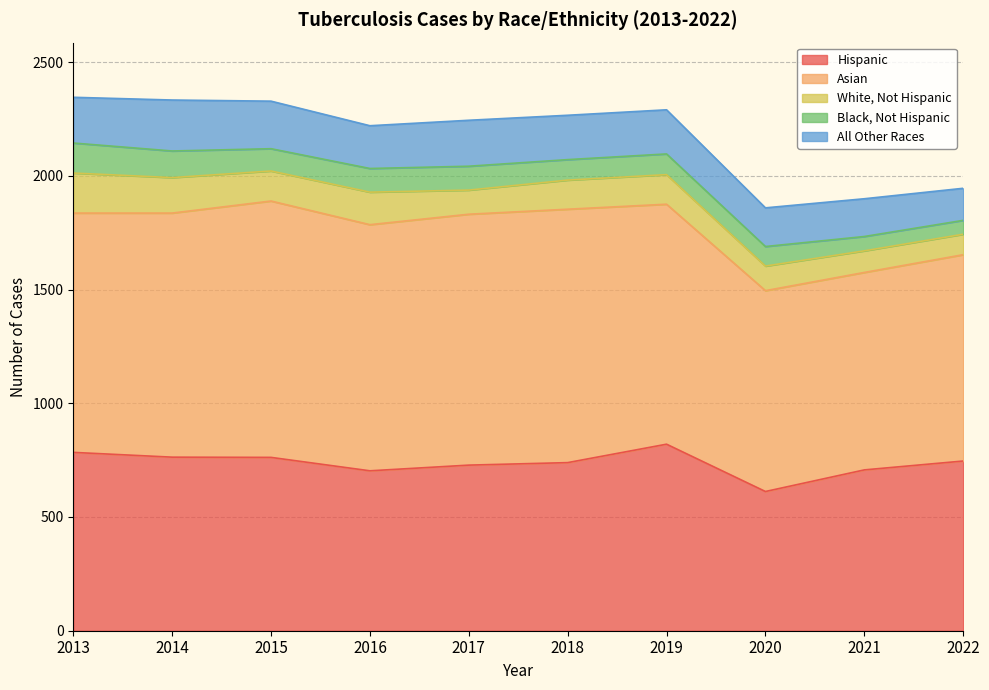

At which label does Hispanic first exceed 746?

2013